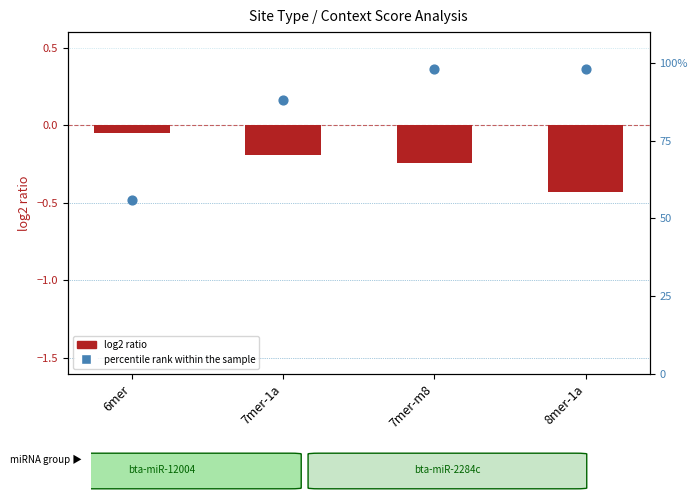

At how many categories does at least one series exceed 56?

3